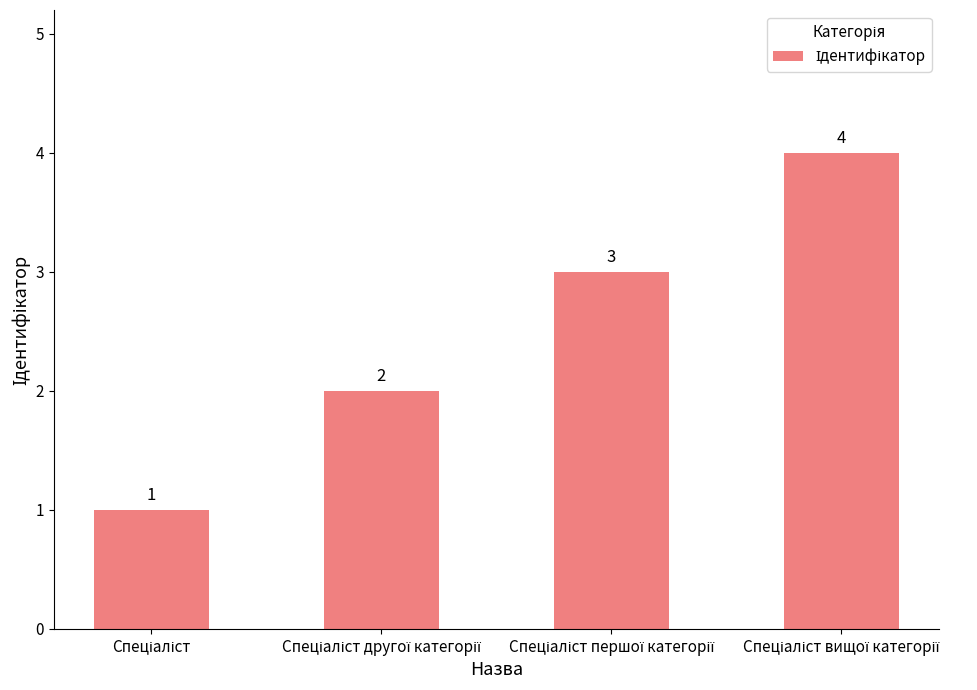

Count the values in the range 2 to 4.

3